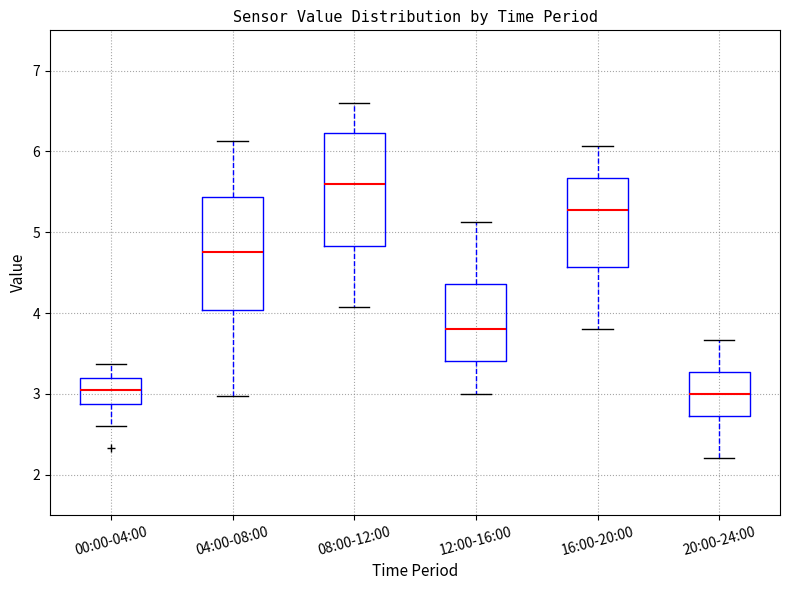

Which box has the highest median line?

08:00-12:00